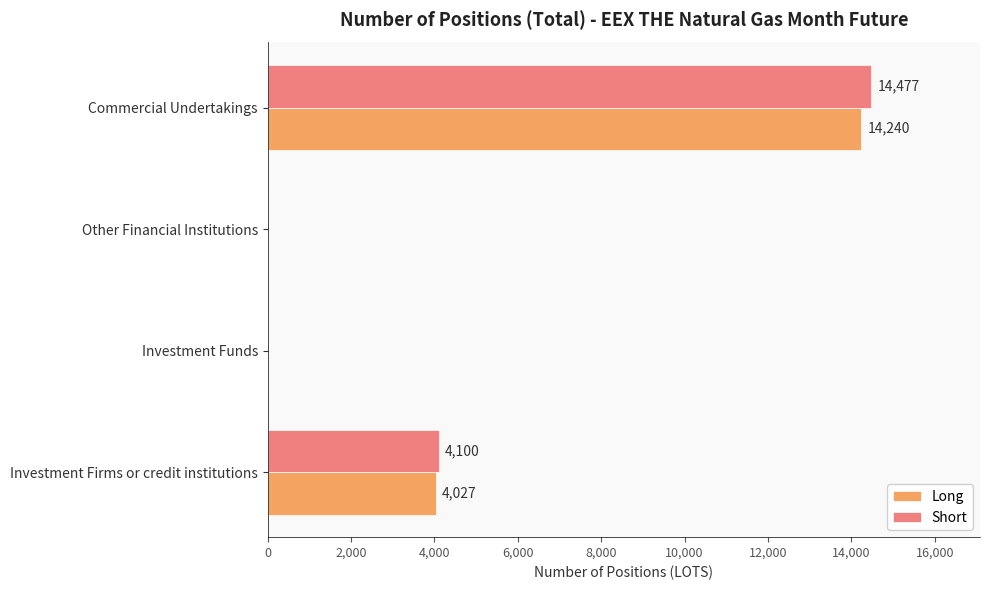

How many data points does each series have?

4